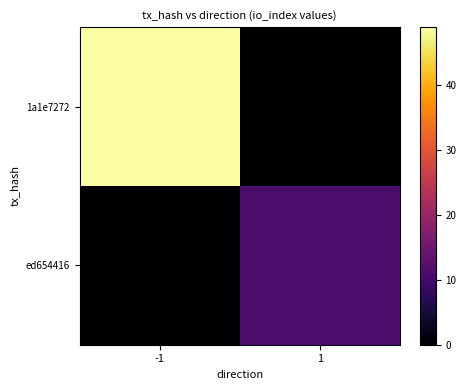

At how many categories does at least one series exceed 31?

1